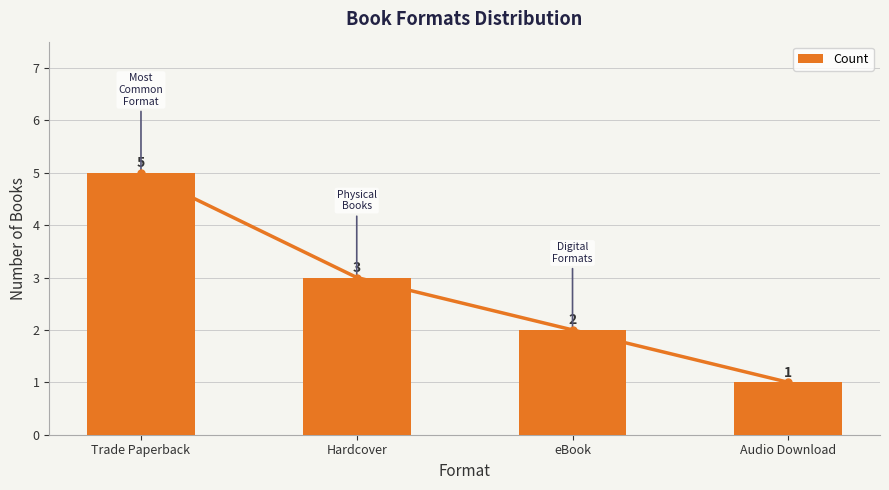

List the labels in order of value, smallest first.

Audio Download, eBook, Hardcover, Trade Paperback